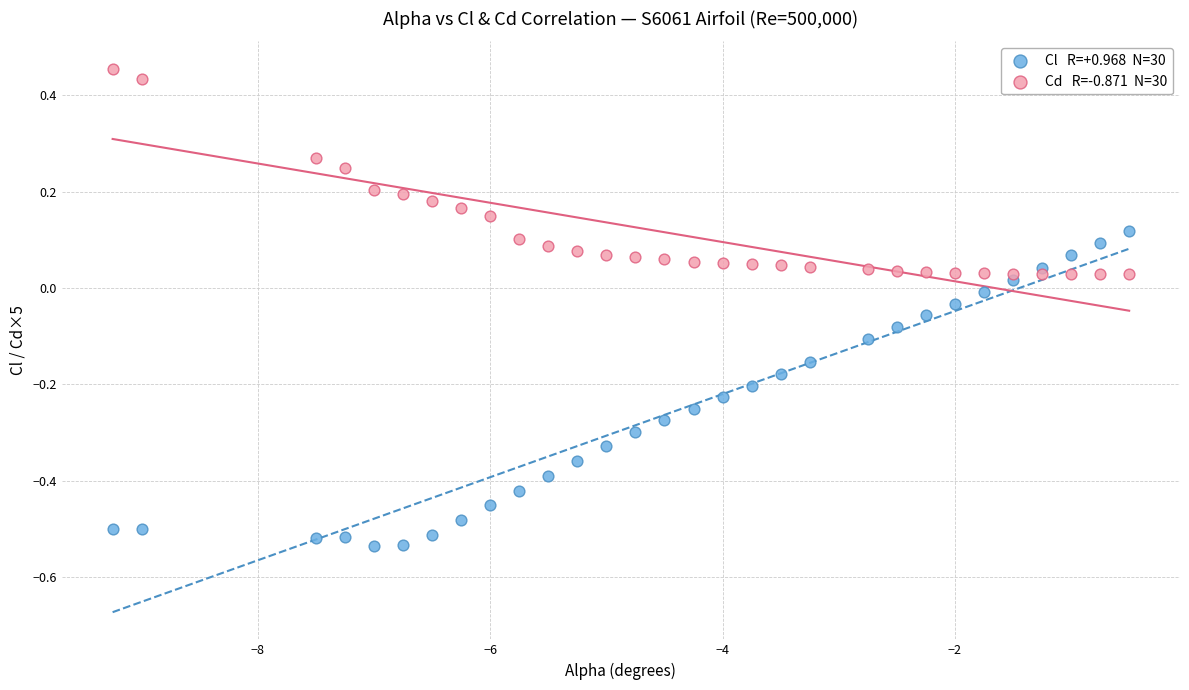

Across all data points, what is the range of Y values (max minus min)?

1.0